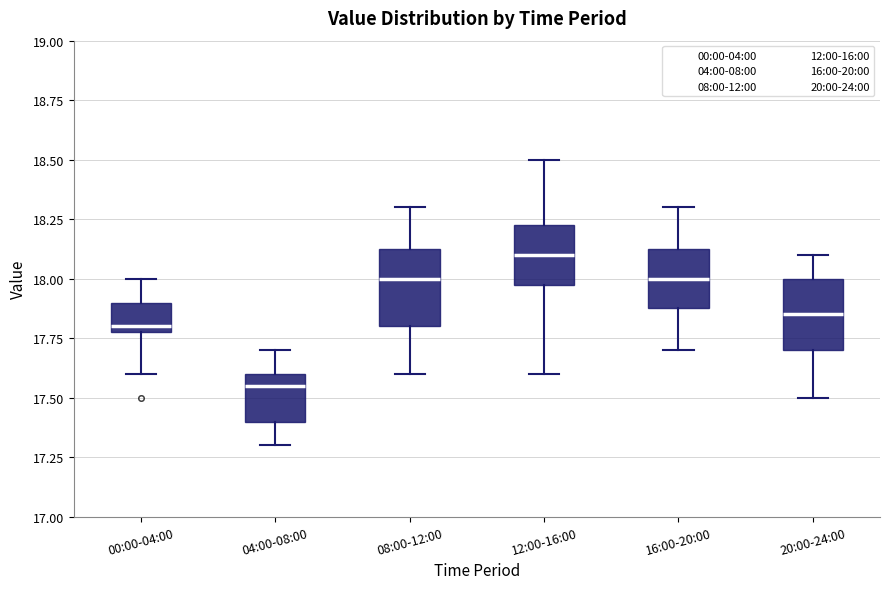

Which box's median line is the highest?

12:00-16:00